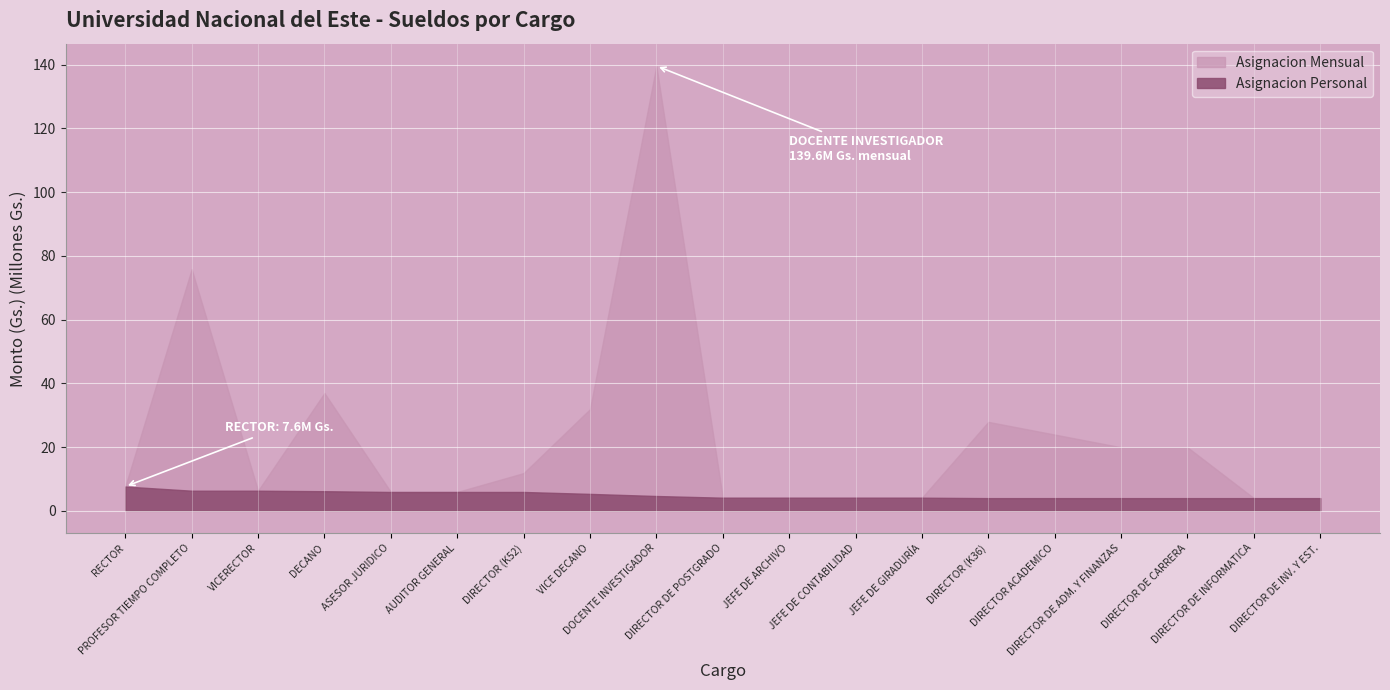

Does the chart display data point markers on the line(s)?

No